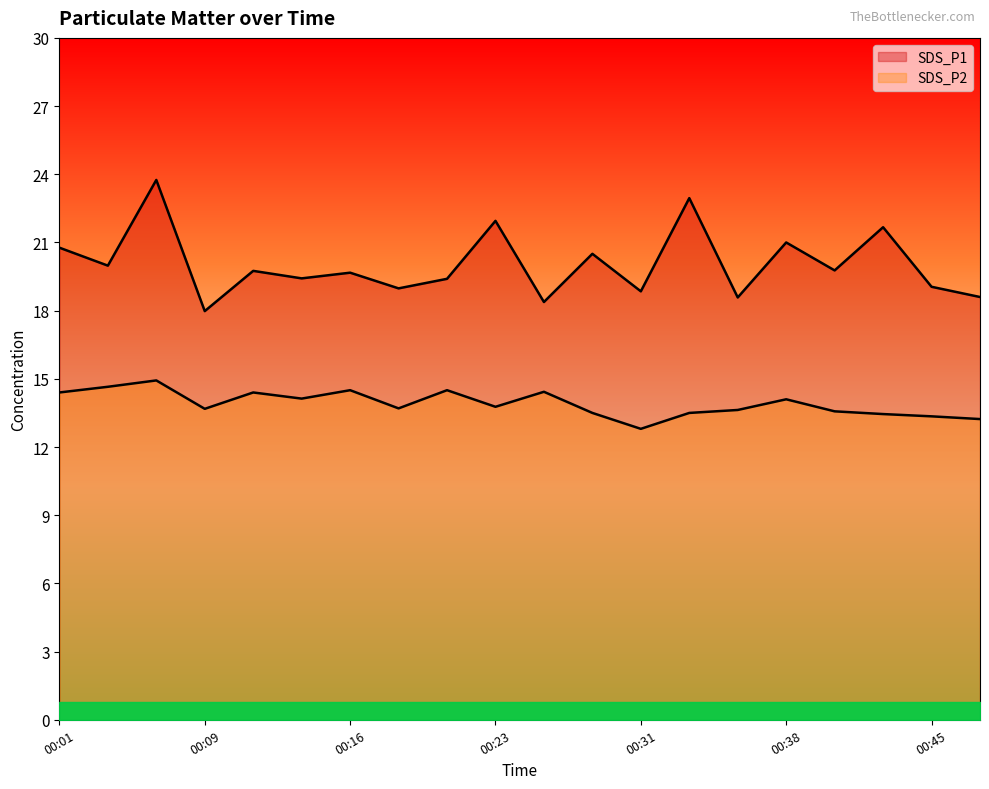

The SDS_P1 series shows 19.4 at 00:14. True or false?

True